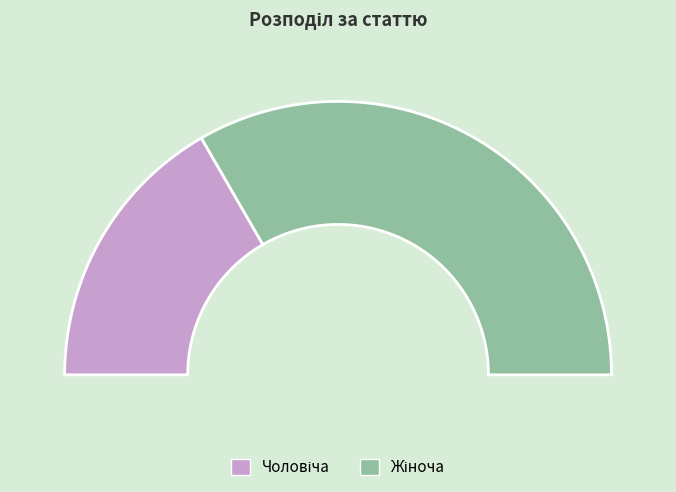

To the nearest percent, what portion does Чоловіча represent?

33%